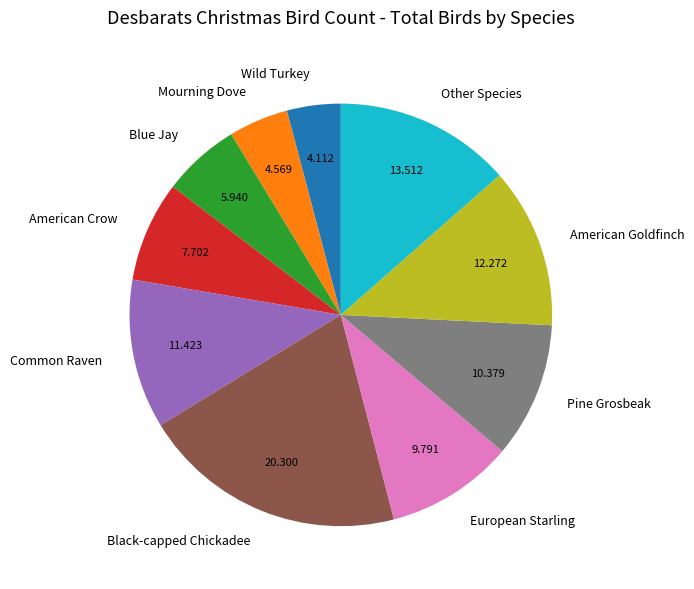

Which has a higher value, Black-capped Chickadee or Common Raven?

Black-capped Chickadee